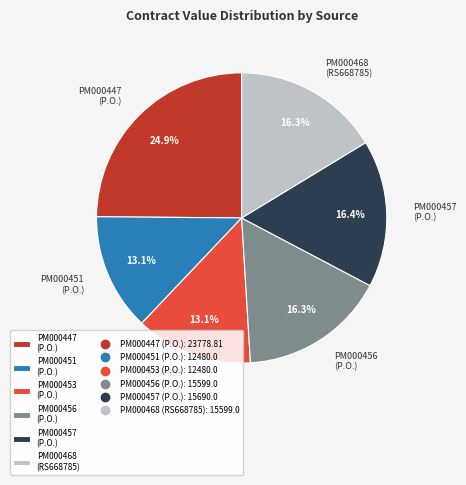

Does any single category account for the majority?

No